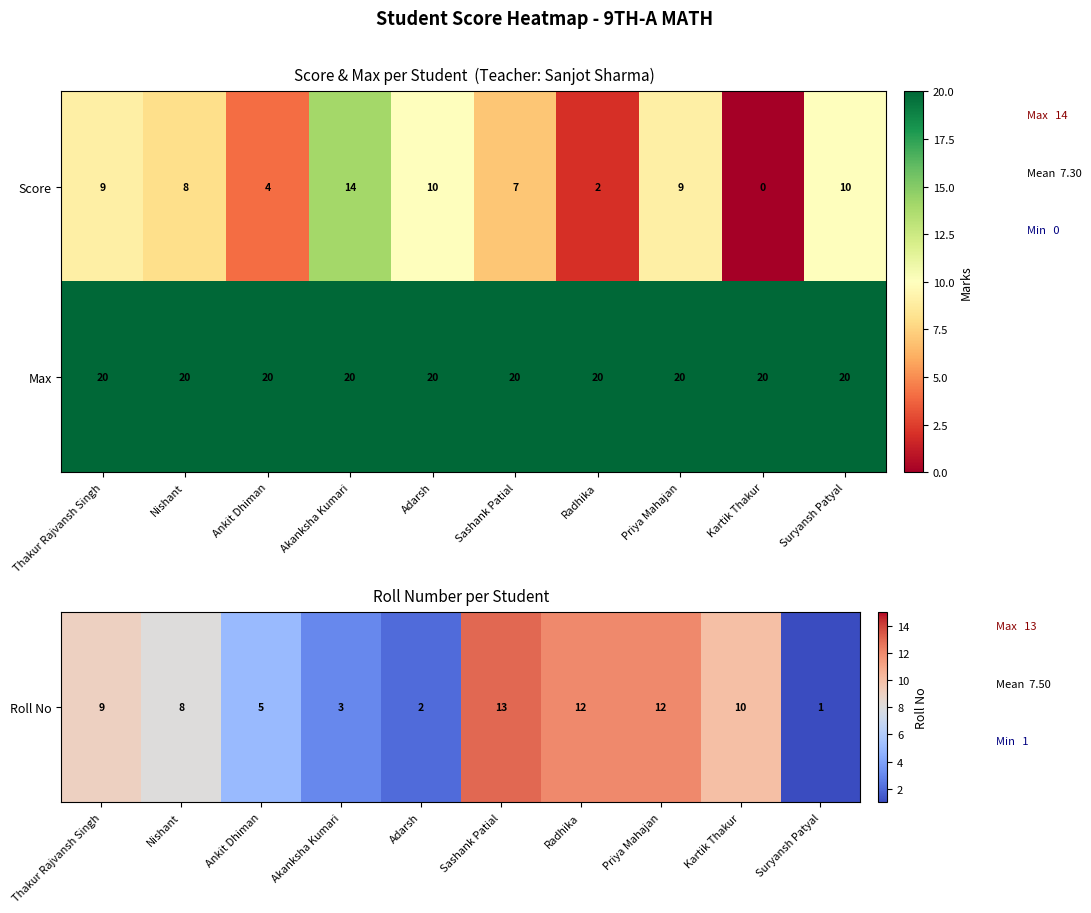

At Adarsh, list the series in order from largest to smallest.

Max, Score